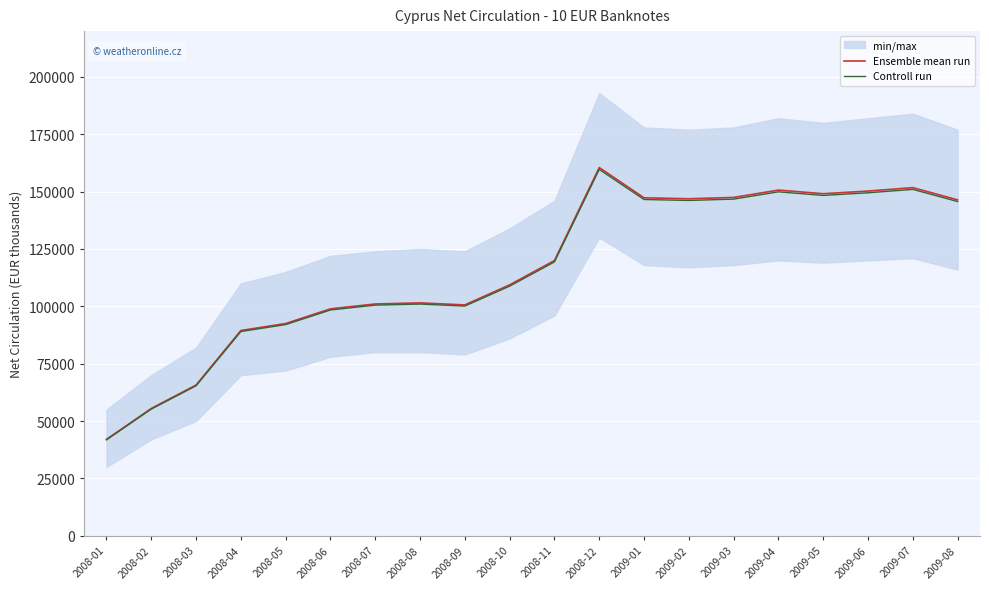

Rank the series by their maximum value, from lowest to highest.

Controll run, Ensemble mean run